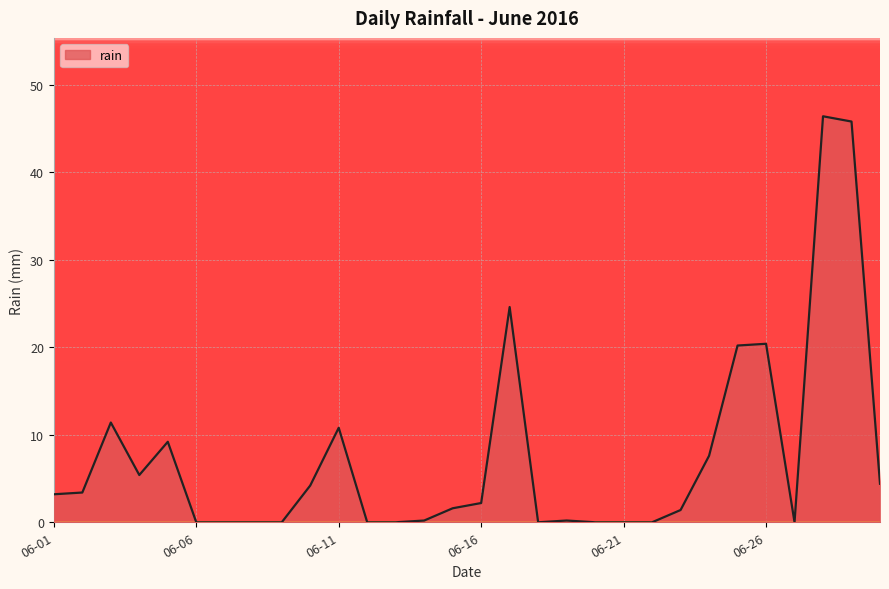

What is the maximum value shown in the chart?

46.4